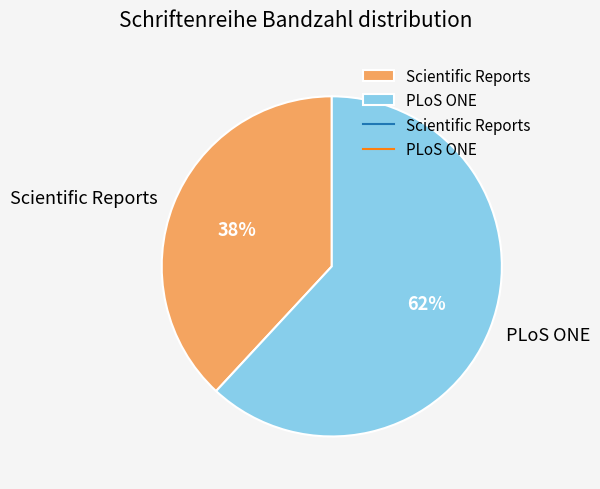

How many slices are in this pie chart?

2